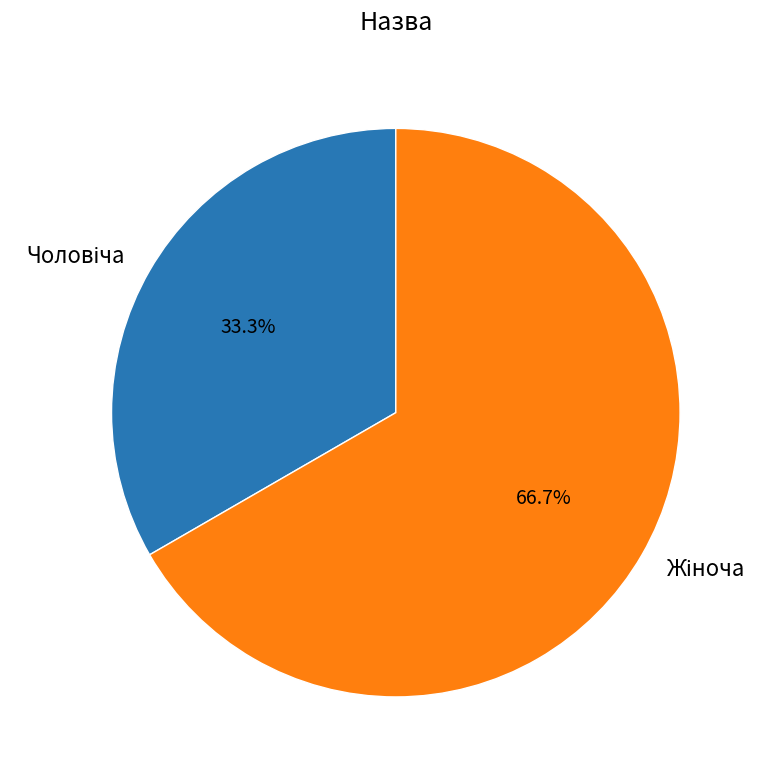

Is there a majority slice in this chart?

Yes